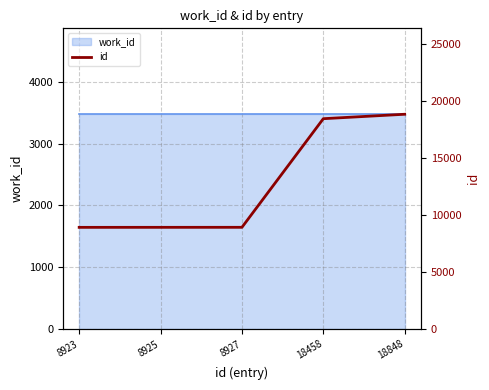

What is the maximum value shown in the chart?

18848